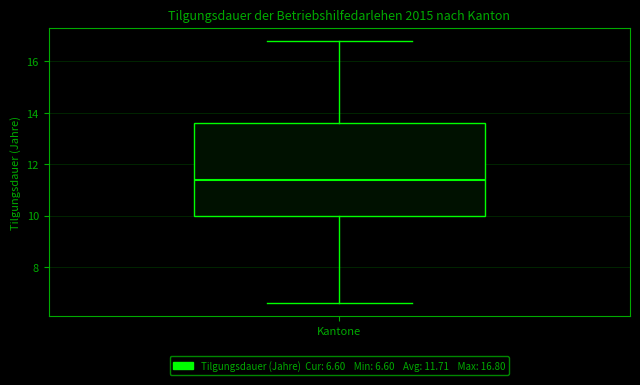

Where is the upper edge of the box for Kantone on the y-axis? The values are not printed on the chart, so give them approximately, as read against the axis.

13.6